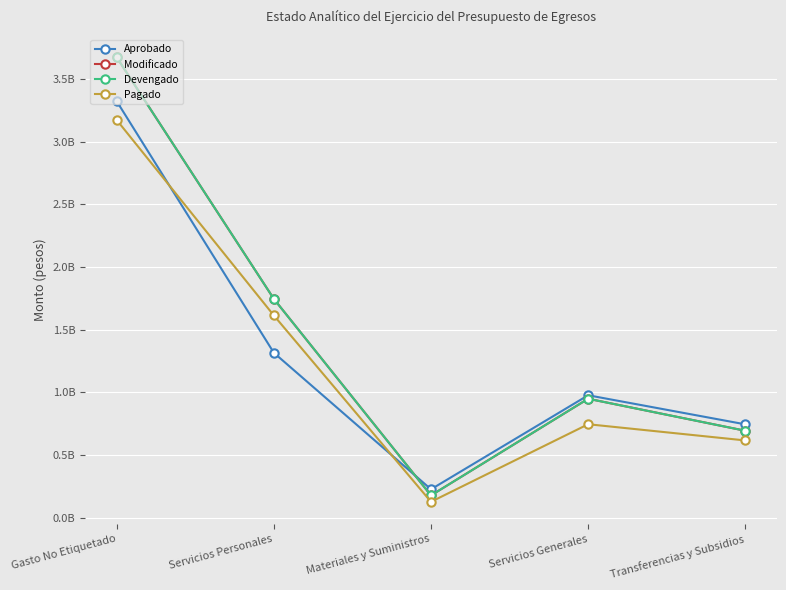

Between Materiales y Suministros and Transferencias y Subsidios, which is larger?

Transferencias y Subsidios